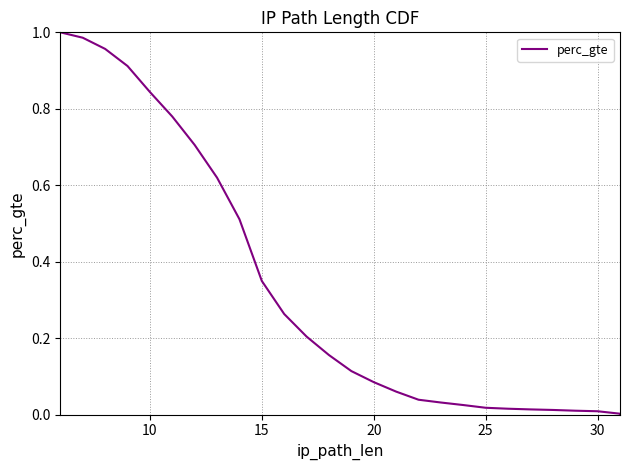

The chart shows a value of 0.0 at 26. True or false?

True